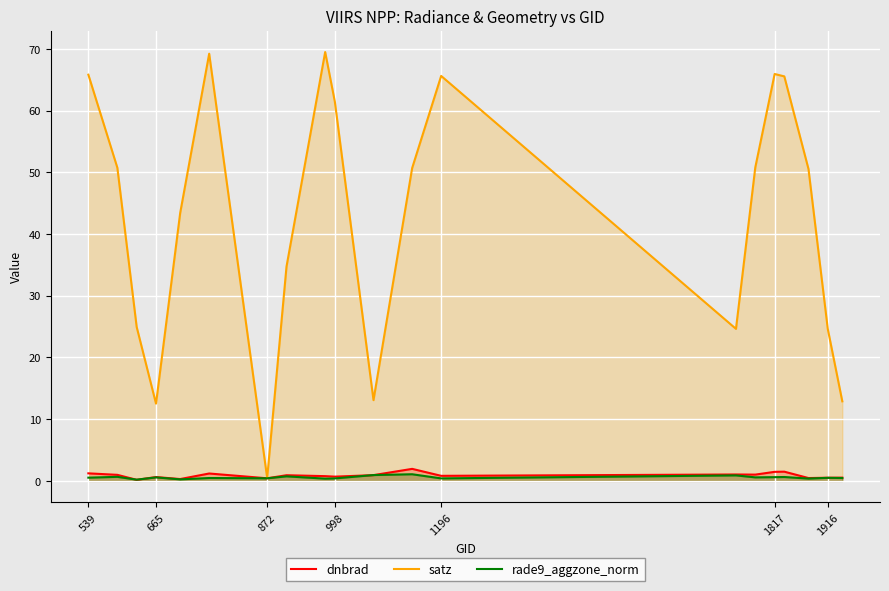

True or false: satz and rade9_aggzone_norm intersect in this chart.

False